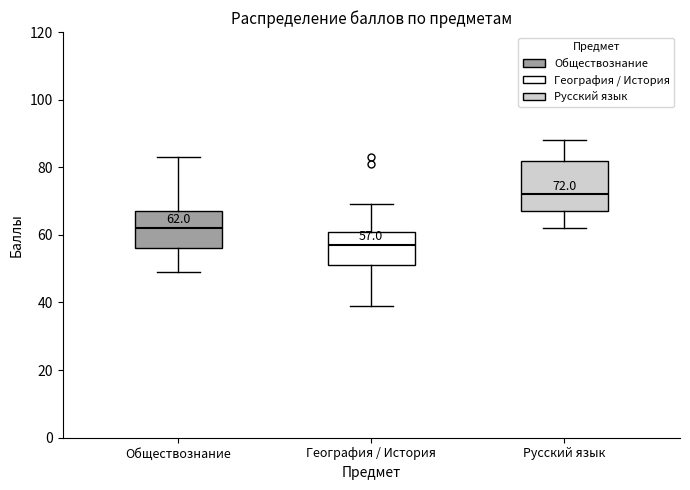

Which box has the lowest median line?

География / История